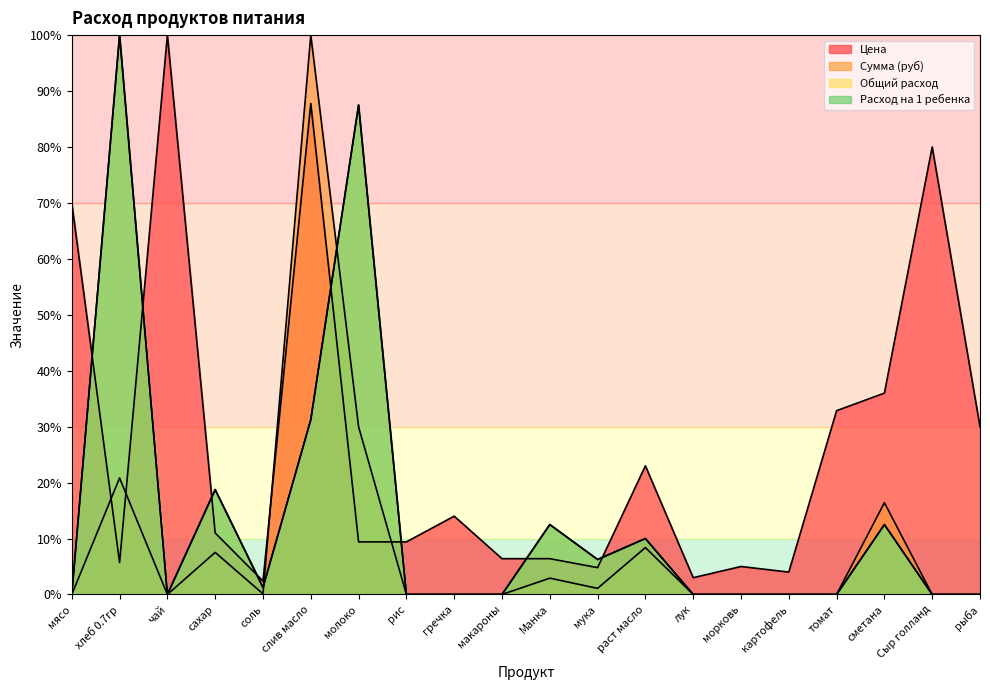

Between гречка and мука, which is larger?

гречка